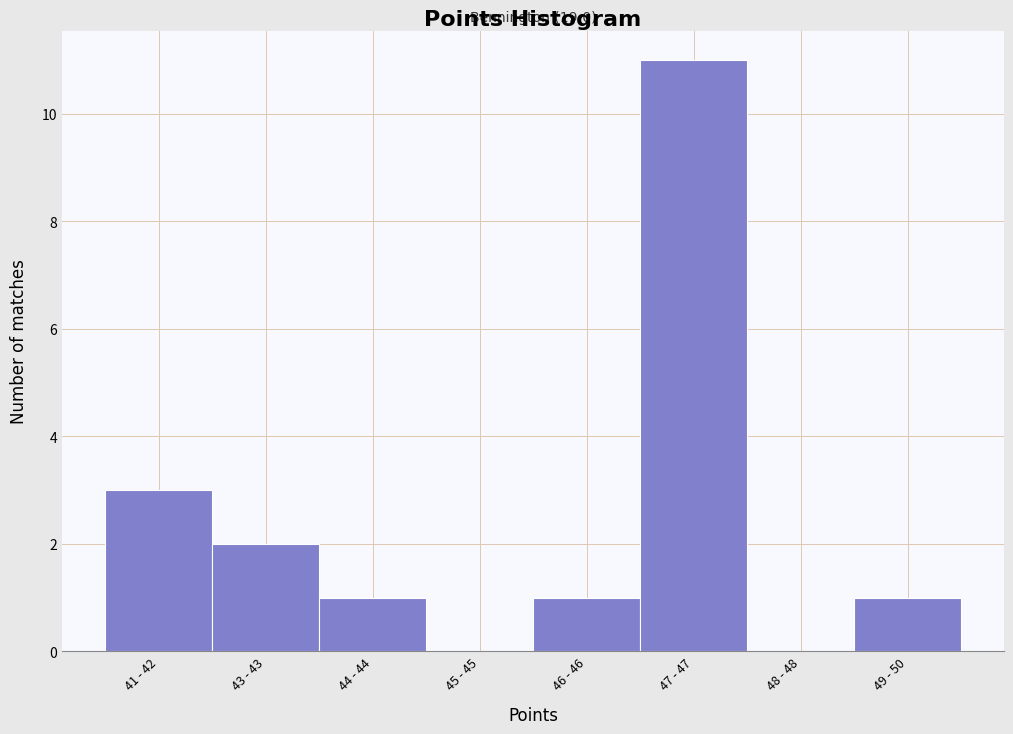

Reading left to right, extract all data points from this chart.

41 - 42=3	43 - 43=2	44 - 44=1	45 - 45=0	46 - 46=1	47 - 47=11	48 - 48=0	49 - 50=1